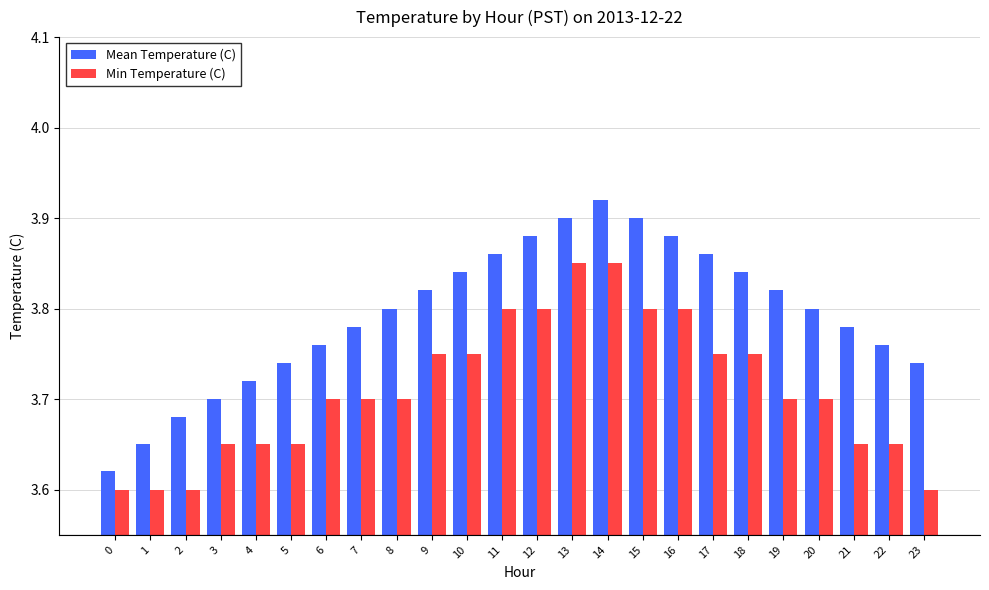

How many Mean Temperature (C) values are between 3 and 4?

24